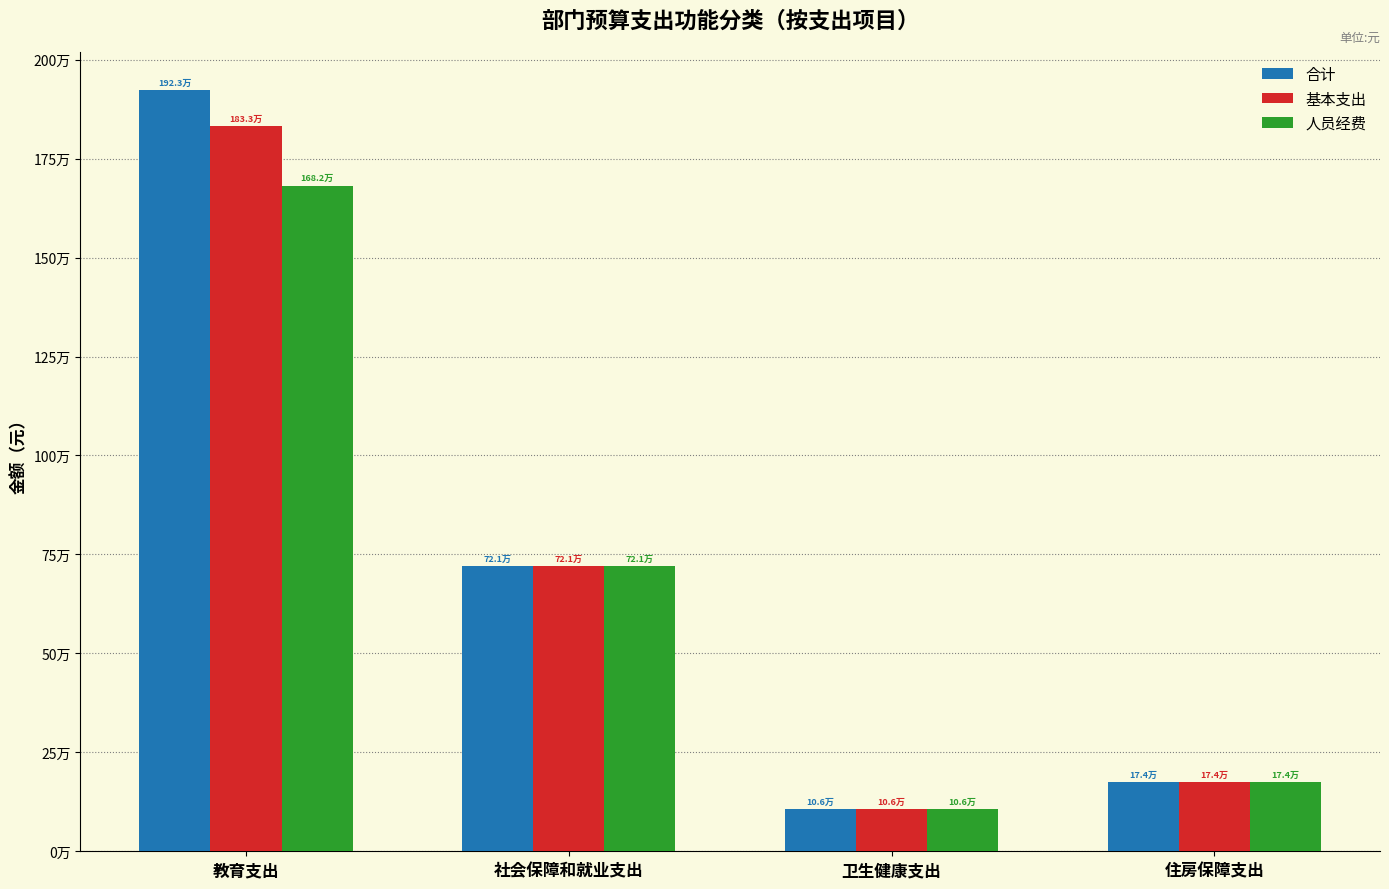

What are all the series names shown in the legend?

合计, 基本支出, 人员经费